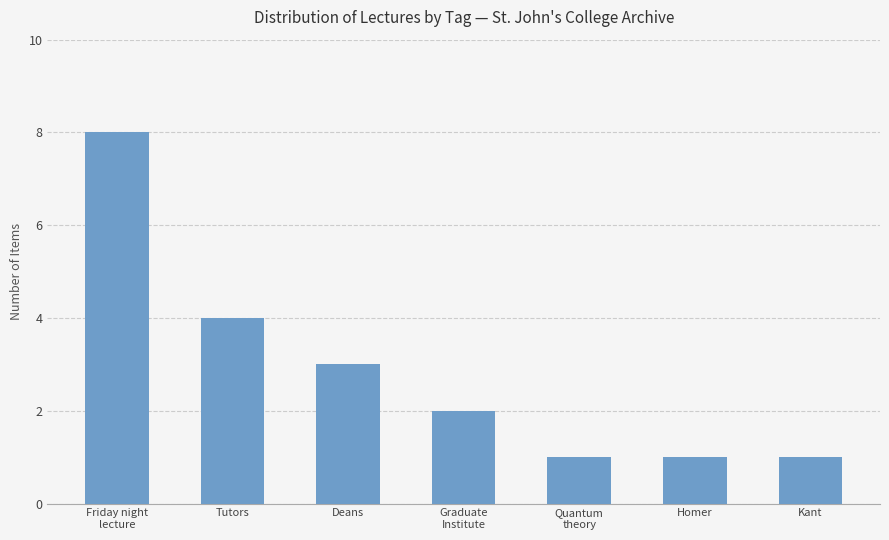

Is it true that the value at Kant is 1?

True